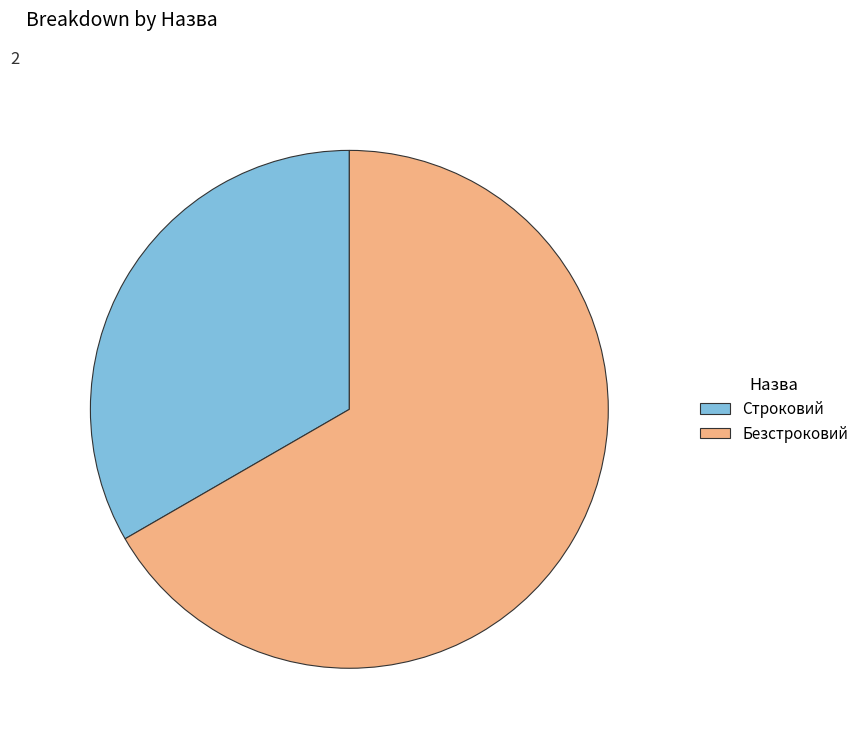

What is the majority slice?

Безстроковий